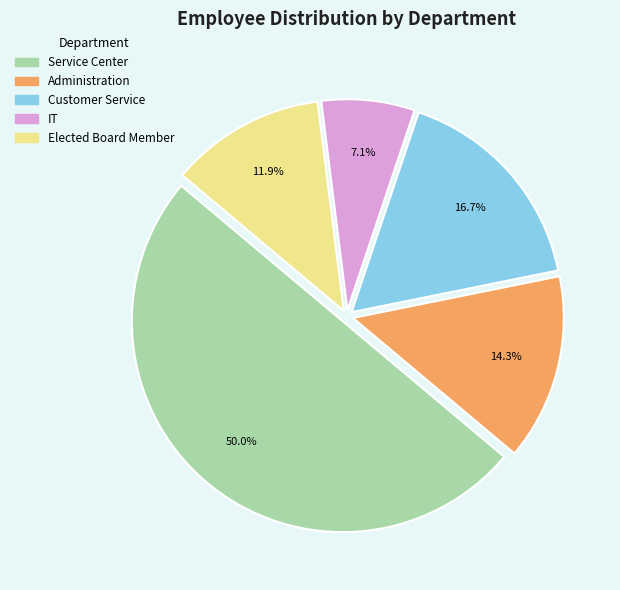

To the nearest percent, what portion does Administration represent?

14%